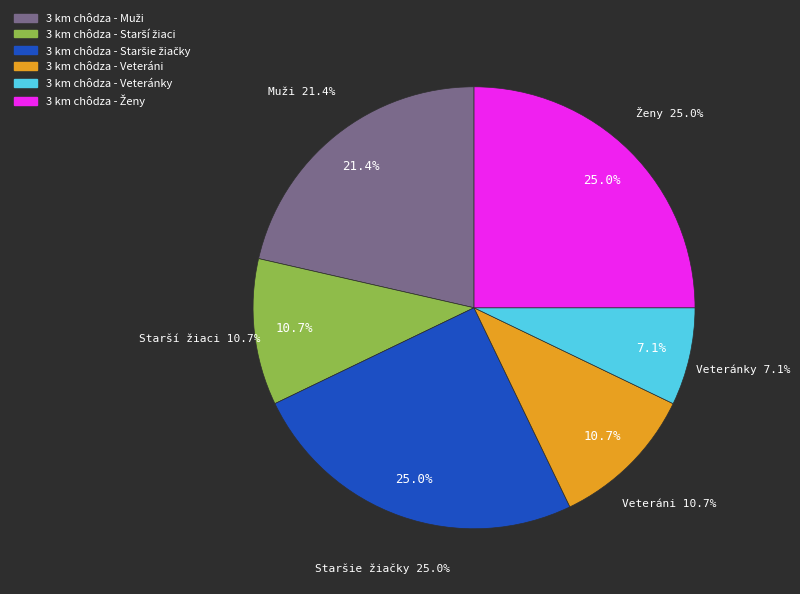

To the nearest percent, what is the difference between the largest and smallest slice percentages?

18%